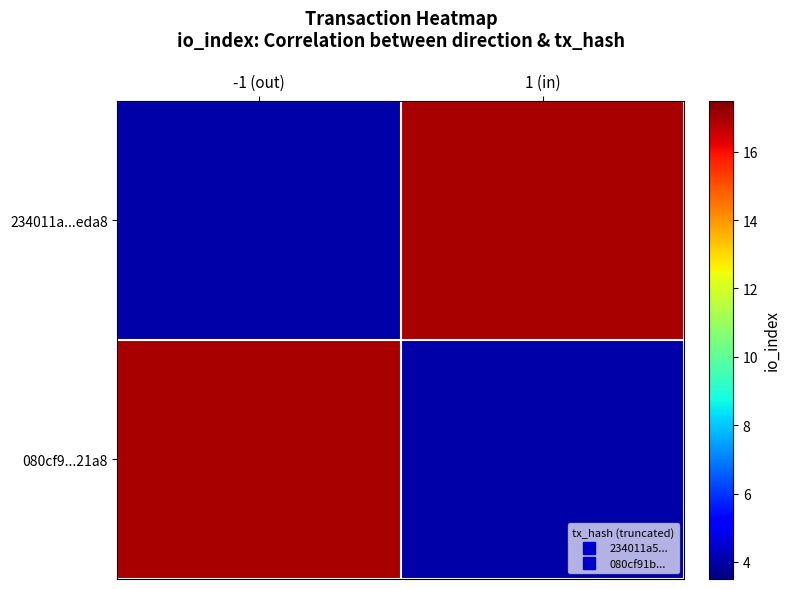

At which category is the sum across all series the highest?

-1 (out)